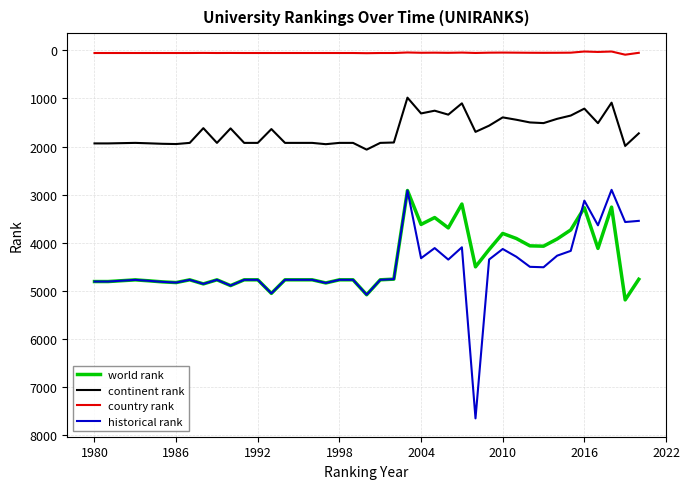

Count the number of data series in this chart.

4